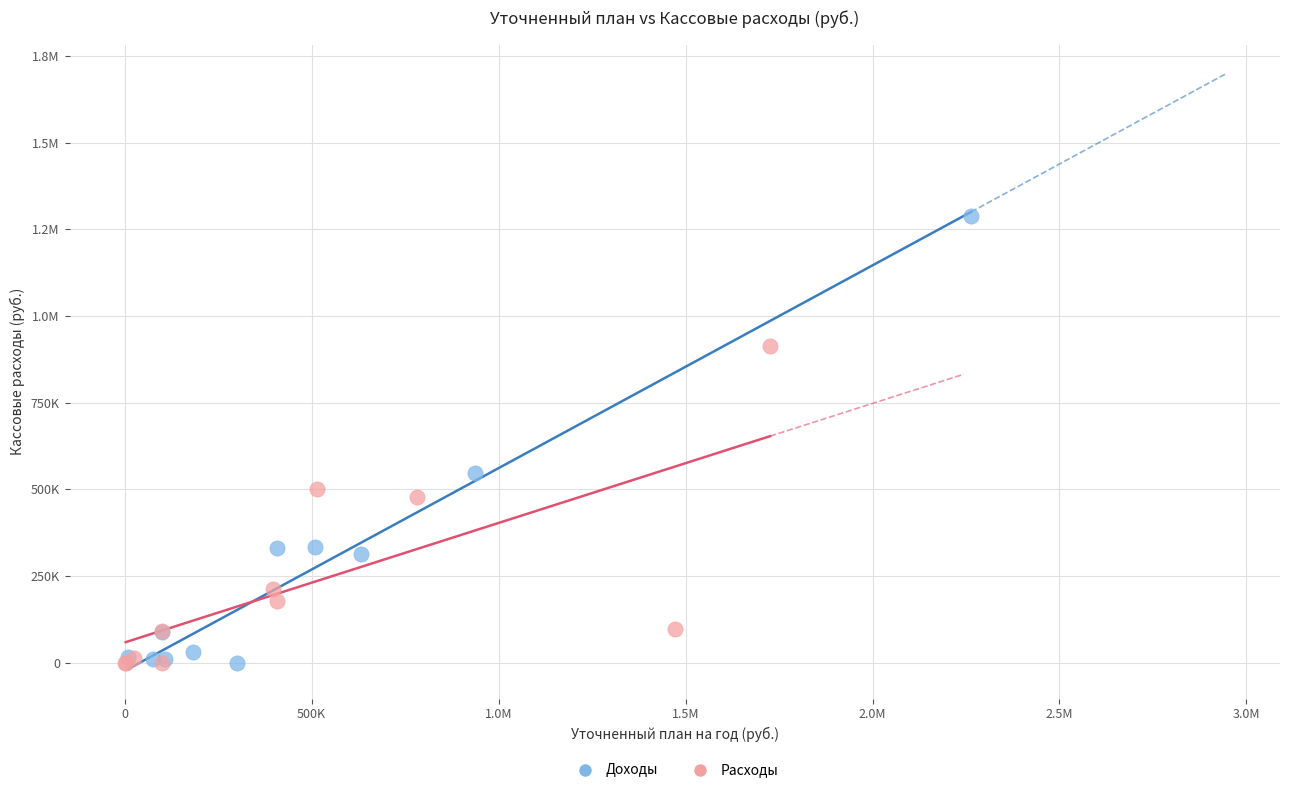

What are all the series names shown in the legend?

Доходы, Расходы